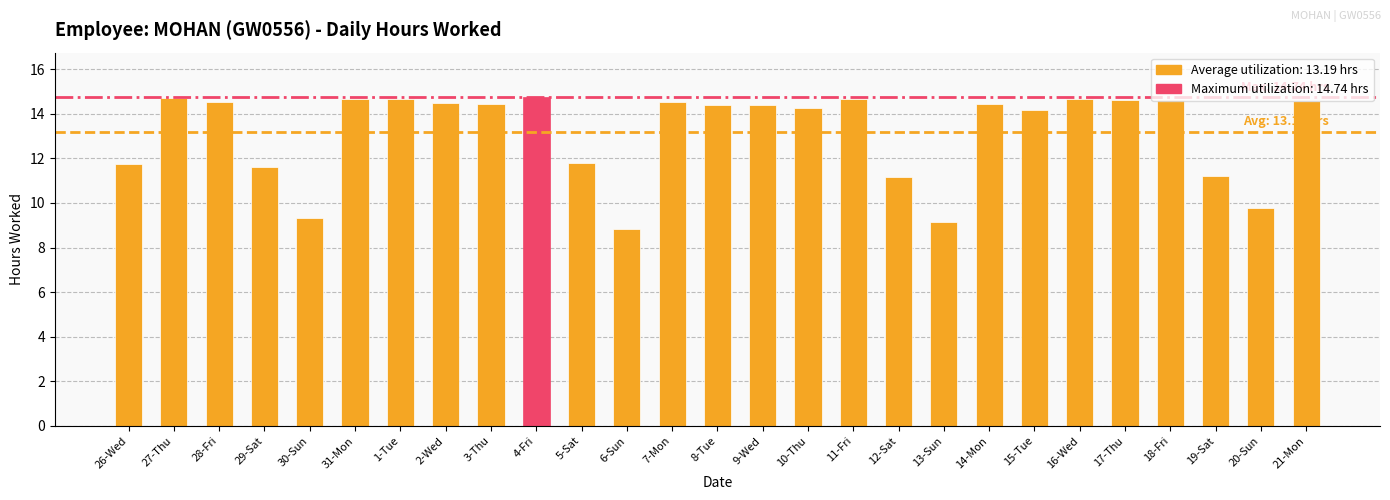

What is the difference between the maximum and minimum values?

5.9